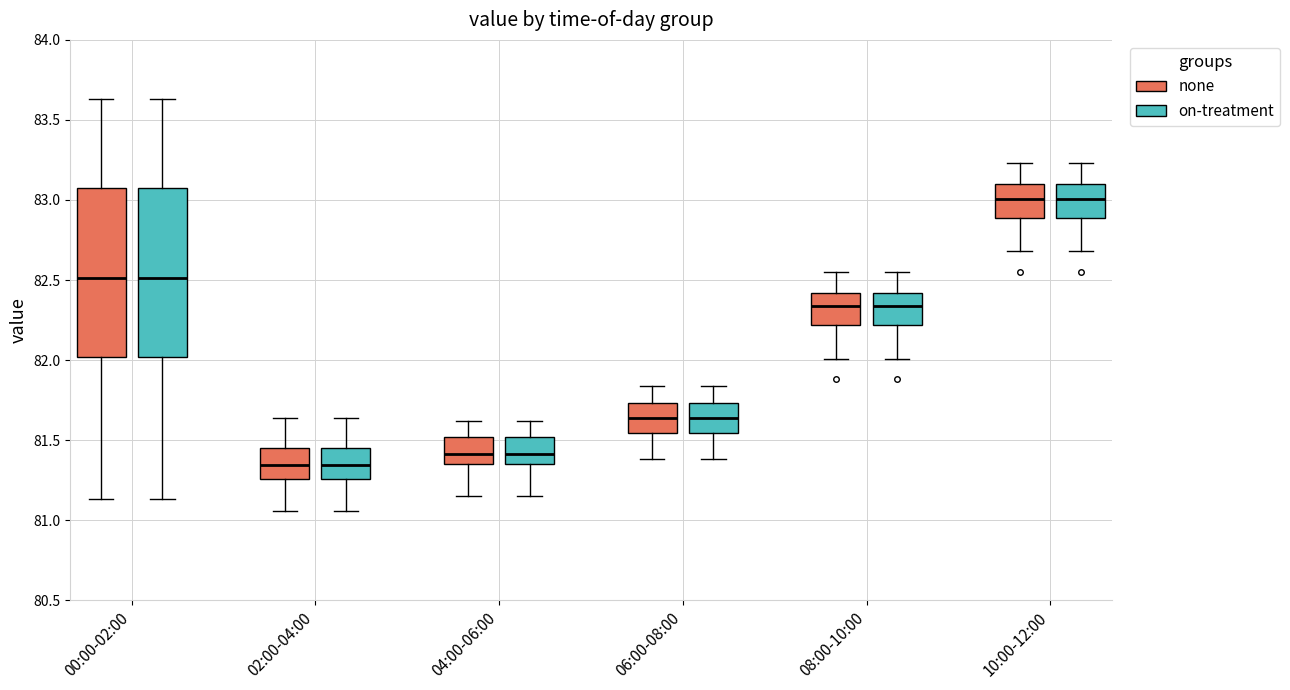

Reading left to right, transcribe this box plot: for each box, give where its median line is, the range the box spans, and where its two whiskers end, as read against the y-axis. The values are not printed on the chart, so give them approximately, as read against the axis.

00:00-02:00 (none): median 82.50, box 82.00 to 83.05, whiskers 81.15 to 83.65
00:00-02:00 (on-treatment): median 82.50, box 82.00 to 83.05, whiskers 81.15 to 83.65
02:00-04:00 (none): median 81.35, box 81.25 to 81.45, whiskers 81.05 to 81.65
02:00-04:00 (on-treatment): median 81.35, box 81.25 to 81.45, whiskers 81.05 to 81.65
04:00-06:00 (none): median 81.40, box 81.35 to 81.50, whiskers 81.15 to 81.60
04:00-06:00 (on-treatment): median 81.40, box 81.35 to 81.50, whiskers 81.15 to 81.60
06:00-08:00 (none): median 81.65, box 81.55 to 81.75, whiskers 81.40 to 81.85
06:00-08:00 (on-treatment): median 81.65, box 81.55 to 81.75, whiskers 81.40 to 81.85
08:00-10:00 (none): median 82.35, box 82.20 to 82.40, whiskers 82.00 to 82.55
08:00-10:00 (on-treatment): median 82.35, box 82.20 to 82.40, whiskers 82.00 to 82.55
10:00-12:00 (none): median 83.00, box 82.90 to 83.10, whiskers 82.70 to 83.25
10:00-12:00 (on-treatment): median 83.00, box 82.90 to 83.10, whiskers 82.70 to 83.25